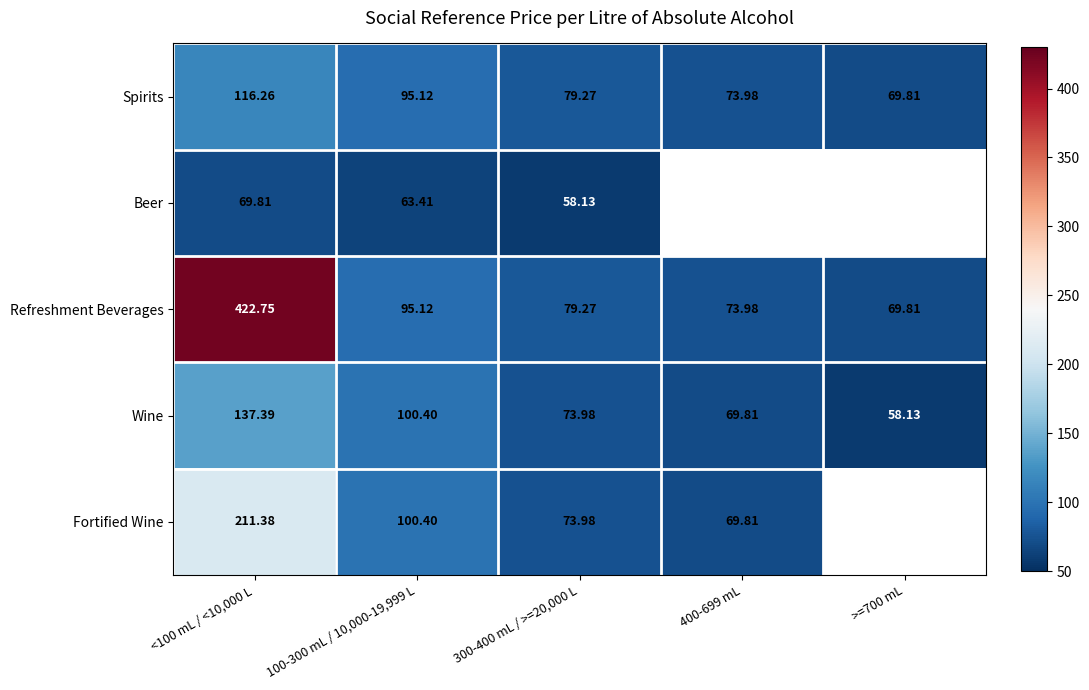

Rank the series at <100 mL / <10,000 L from highest to lowest value.

Refreshment Beverages, Fortified Wine, Wine, Spirits, Beer